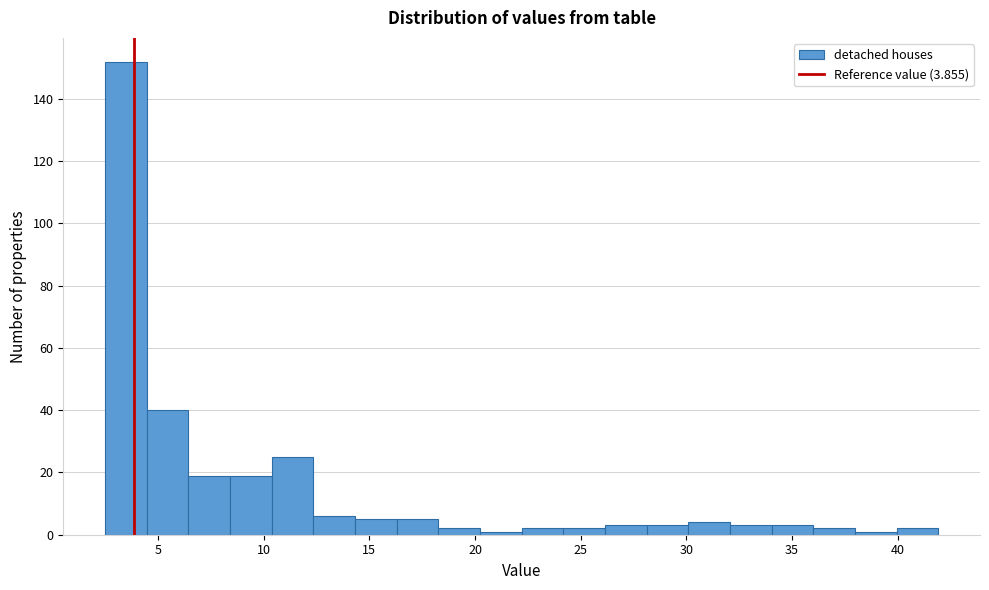

Around what value on the x-axis is the tallest bar? Give the approximate position of its centre, as read against the axis.

3.5